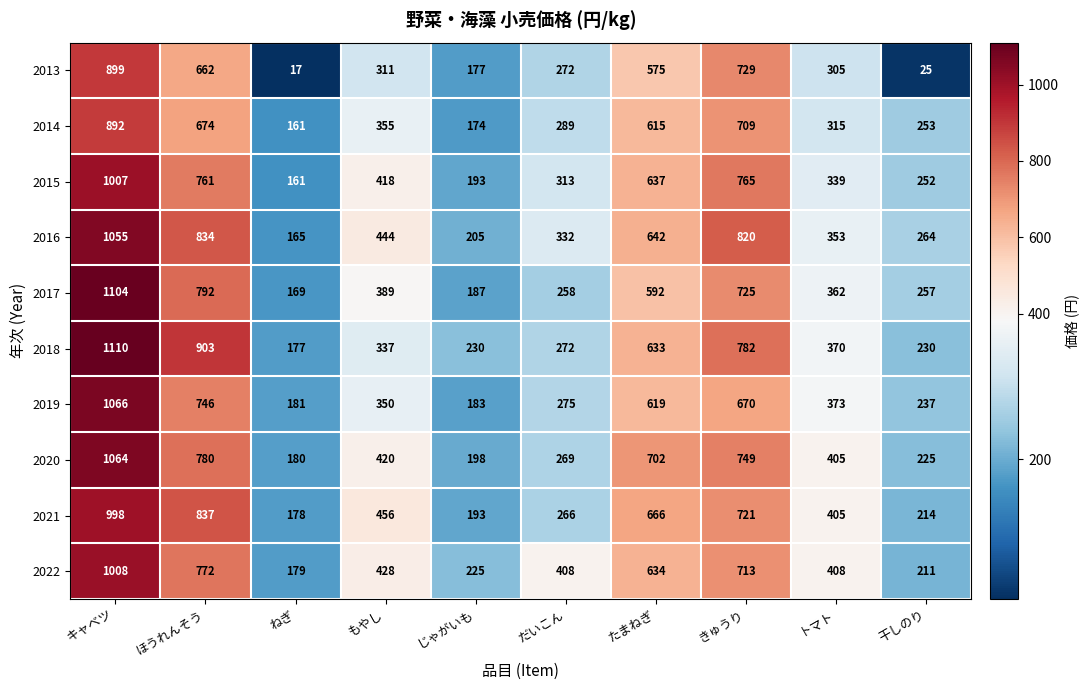

What is the average value of the 2013 series?

397